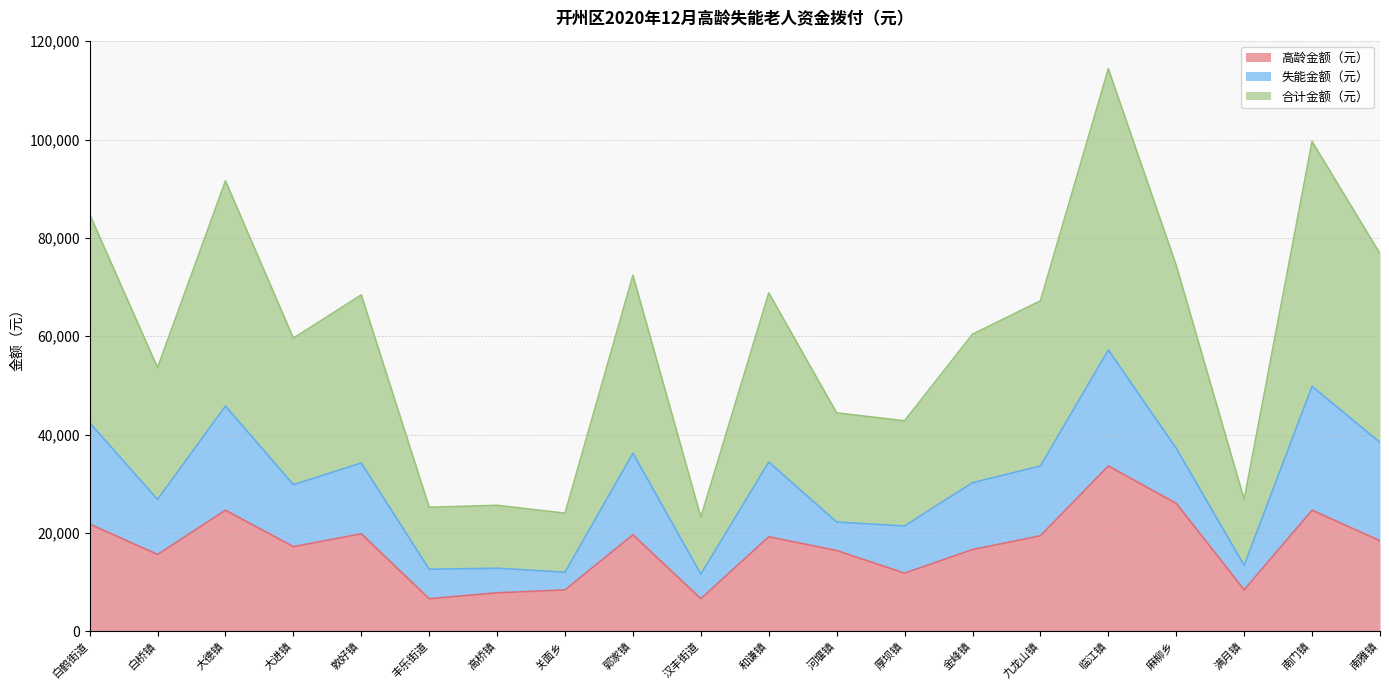

Does the chart display data point markers on the line(s)?

No